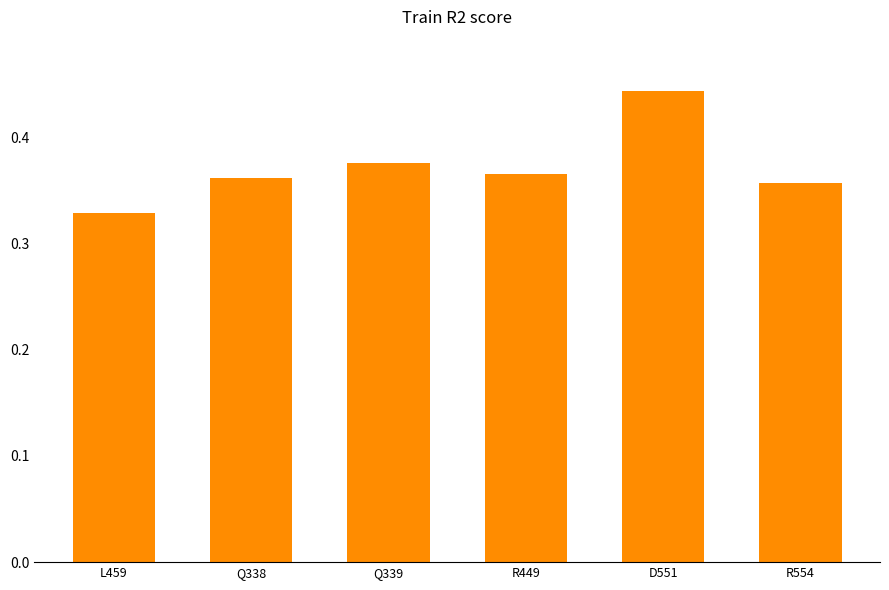

Between L459 and Q338, which is larger?

Q338